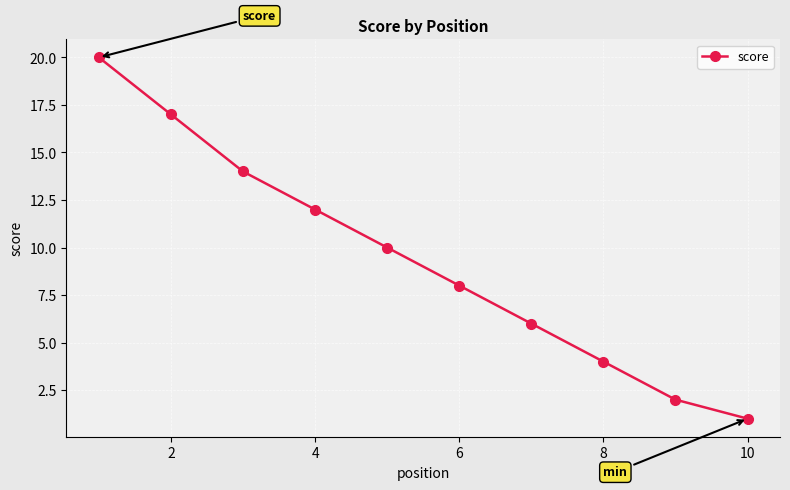

How many values are between 4 and 14?

6